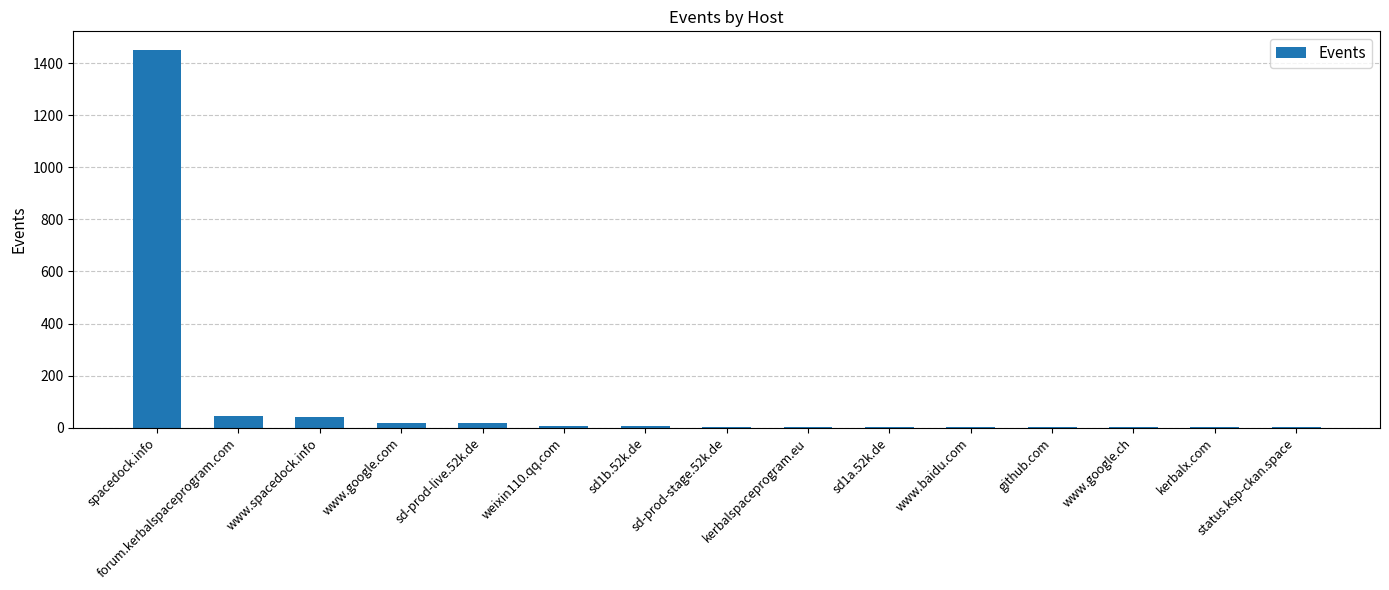

How many distinct data groups are displayed?

1